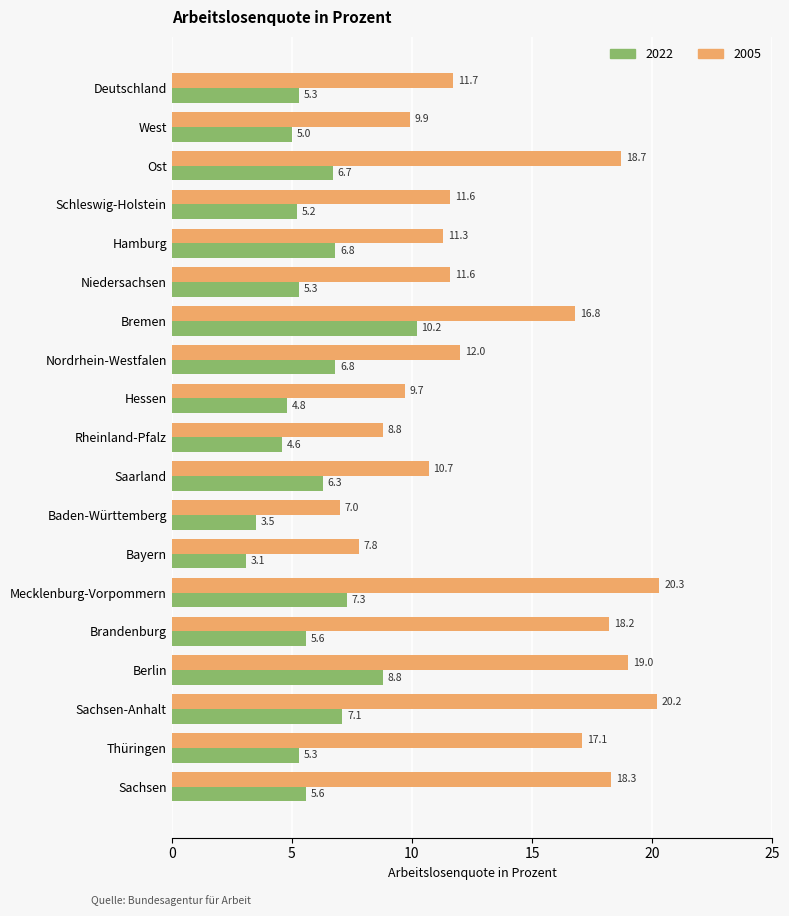

List the series in order of their peak value, lowest first.

2022, 2005